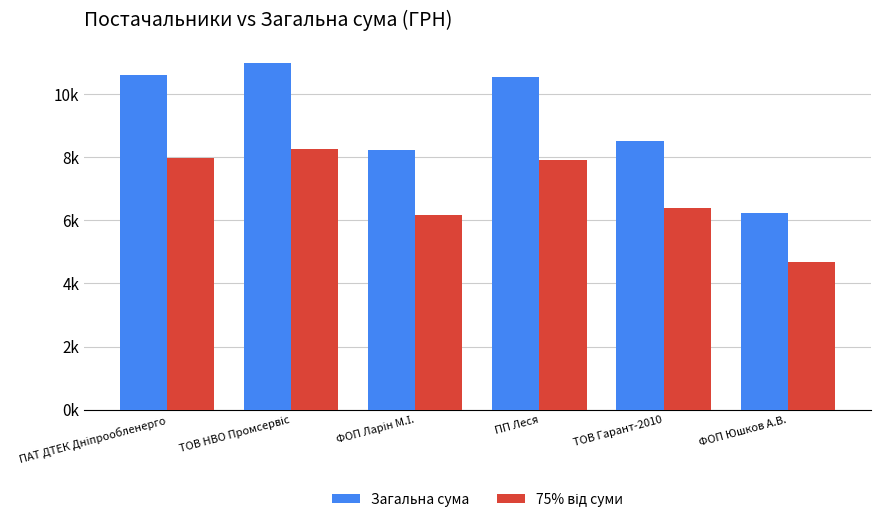

Rank the series at ТОВ Гарант-2010 from highest to lowest value.

Загальна сума, 75% від суми